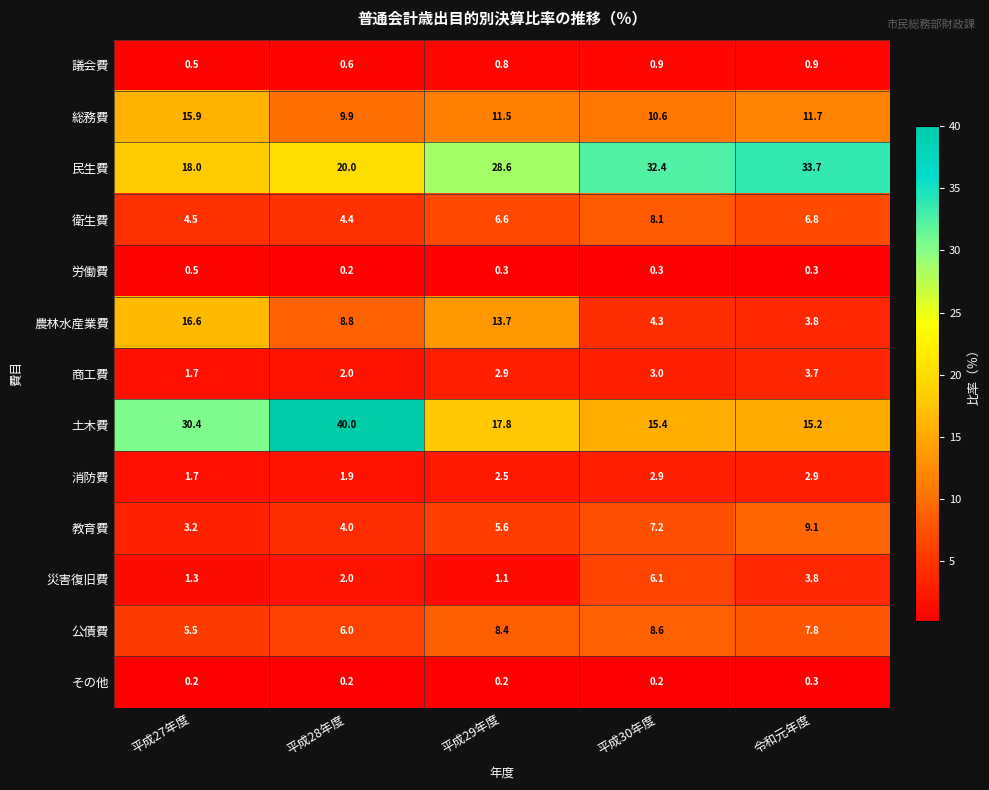

How many series are shown in this chart?

13